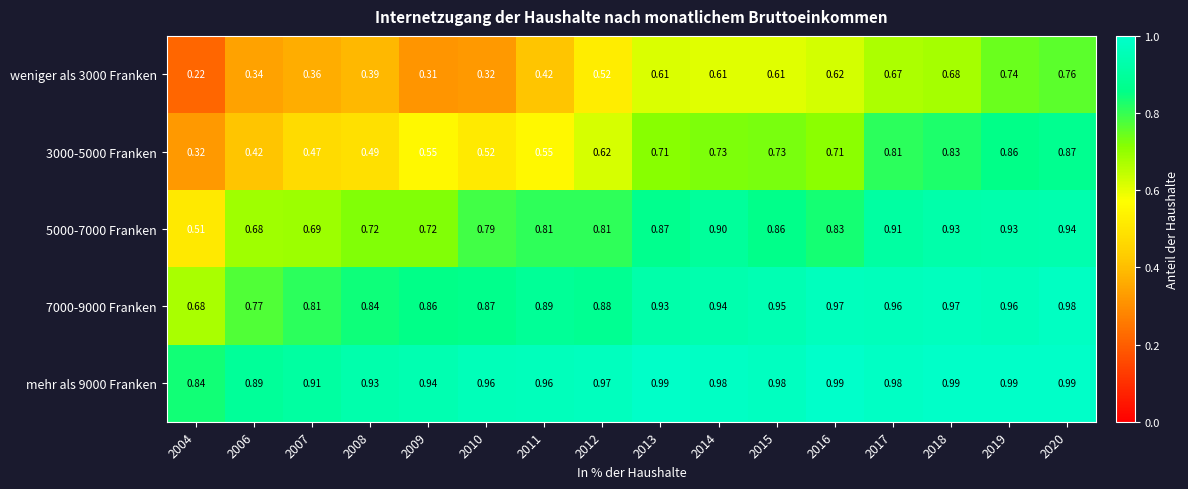

Is the value of 3000-5000 Franken at 2010 greater than the value of weniger als 3000 Franken at 2004?

Yes